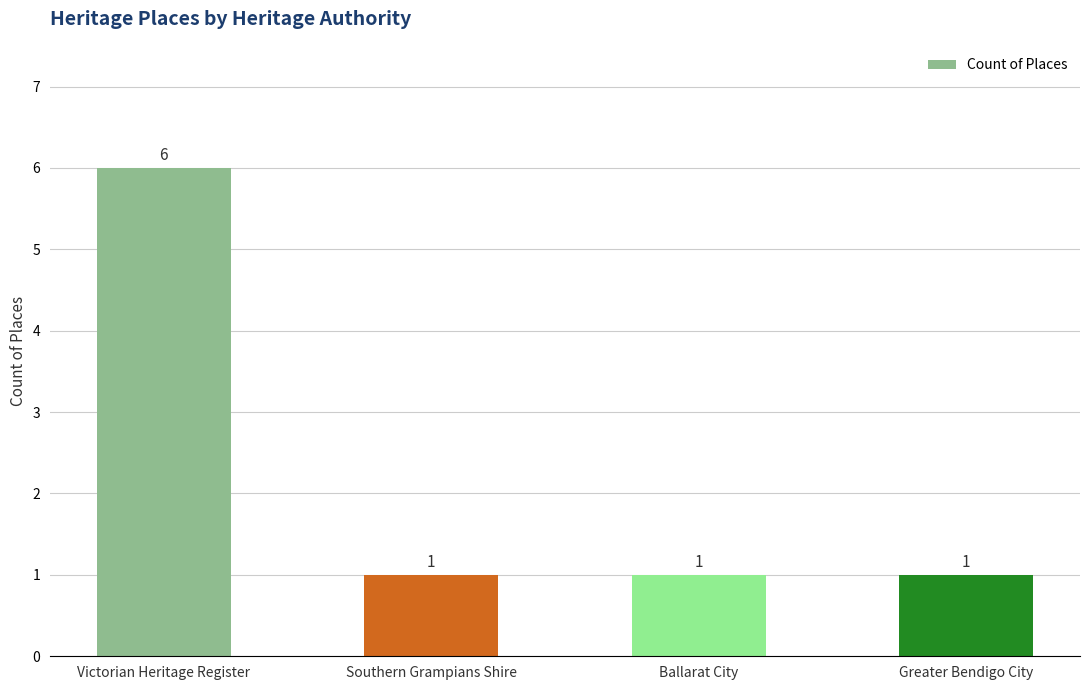

What is the value of the 1st bar from the left?

6